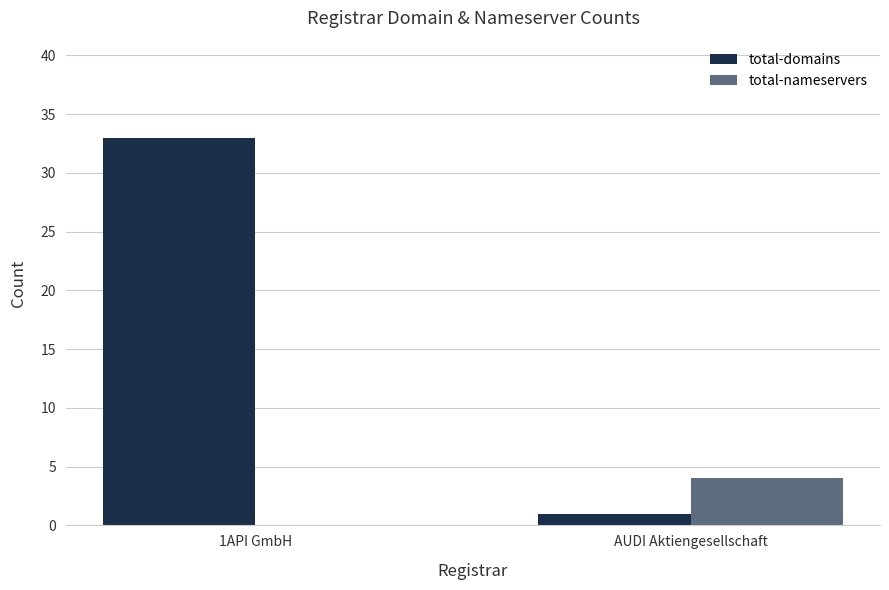

Count the number of data series in this chart.

2